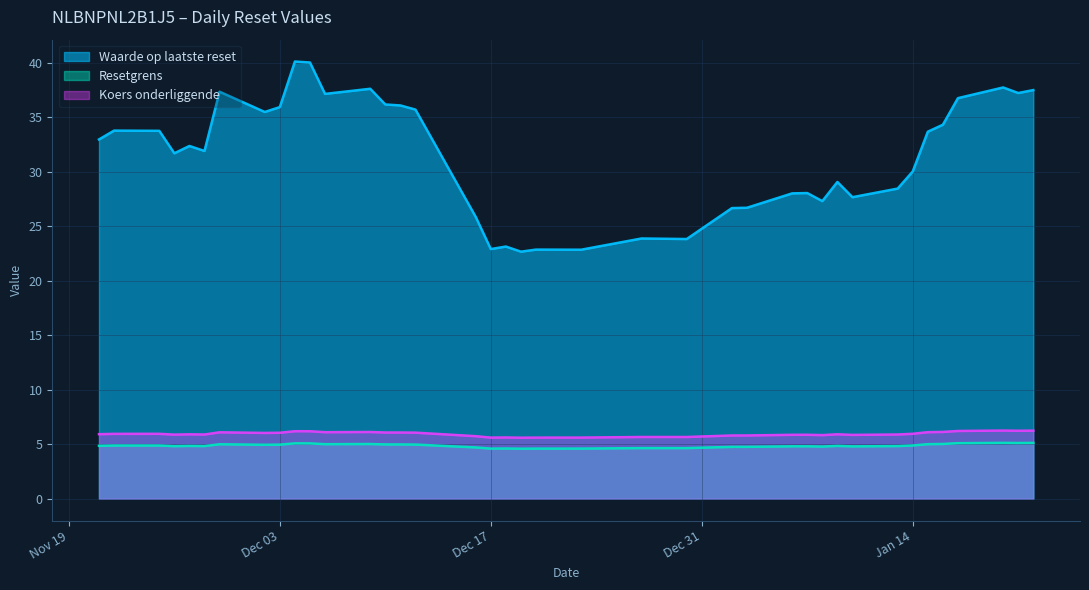

Is the value of Koers onderliggende at 2024-12-02 greater than the value of Waarde op laatste reset at 2024-12-12?

No